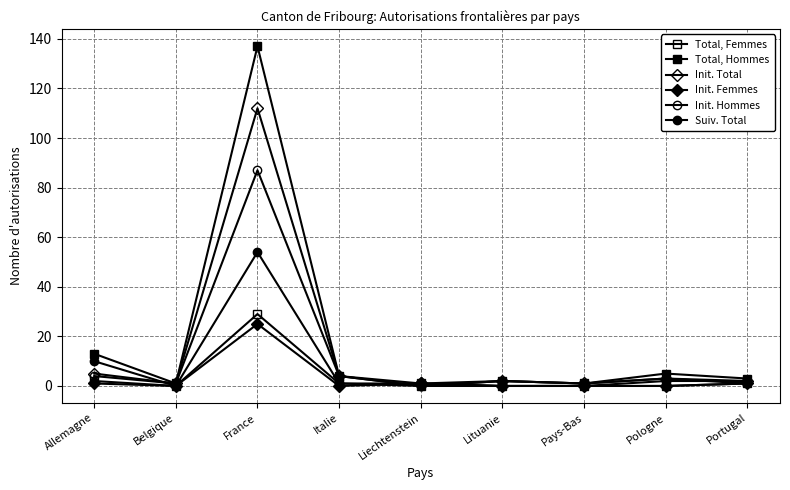

Does the chart have visible grid lines?

Yes